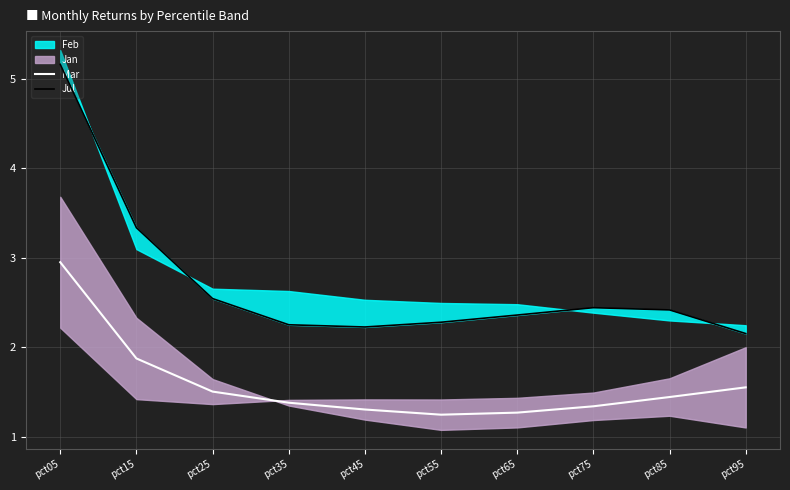

Which category has the highest value in the Jul series?

pct05